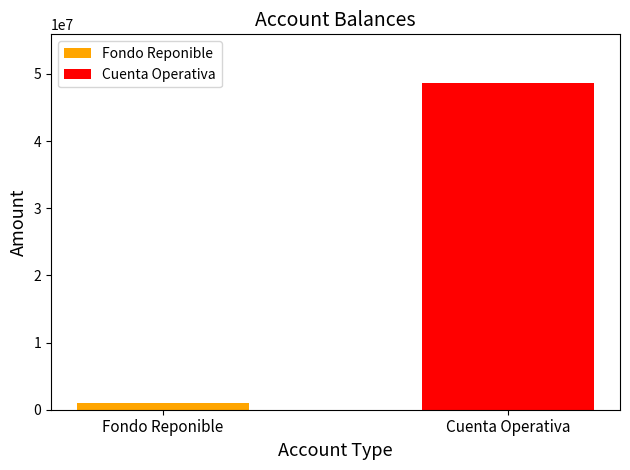

Rank the series by their maximum value, from highest to lowest.

Cuenta Operativa, Fondo Reponible